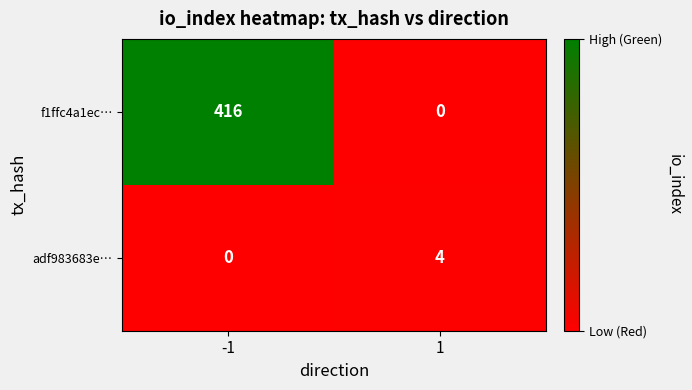

Reading left to right, extract all data points from this chart.

f1ffc4a1ec…: -1=416	1=0
adf983683e…: -1=0	1=4